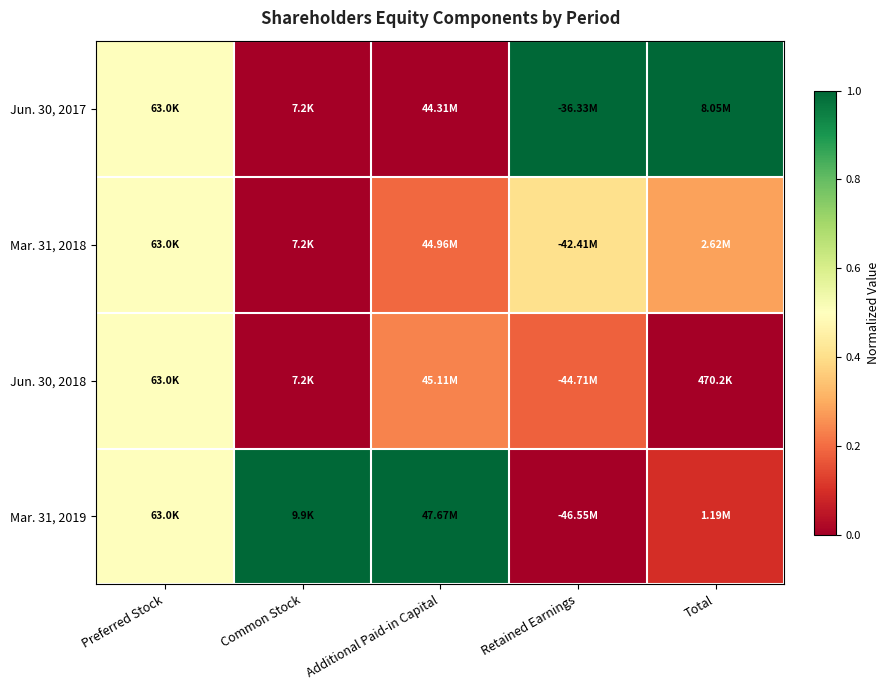

Reading right to left, what are all the values shown in this chart?

Jun. 30, 2017: Total=1.0	Retained Earnings=1.0	Additional Paid-in Capital=0.0	Common Stock=0.0	Preferred Stock=0.5
Mar. 31, 2018: Total=0.3	Retained Earnings=0.4	Additional Paid-in Capital=0.2	Common Stock=0.0	Preferred Stock=0.5
Jun. 30, 2018: Total=0.0	Retained Earnings=0.2	Additional Paid-in Capital=0.2	Common Stock=0.0	Preferred Stock=0.5
Mar. 31, 2019: Total=0.1	Retained Earnings=0.0	Additional Paid-in Capital=1.0	Common Stock=1.0	Preferred Stock=0.5